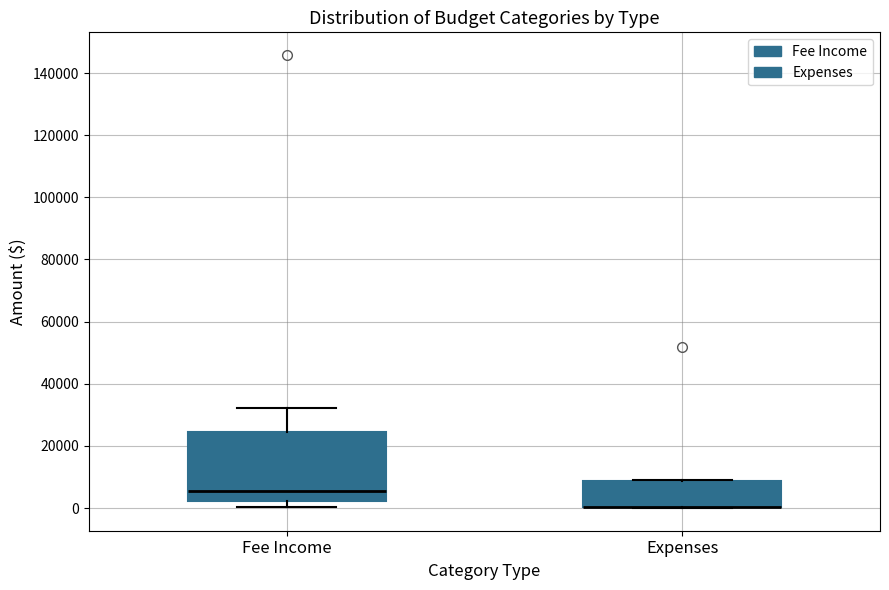

Comparing the boxes themselves (not the whiskers), which one is the tallest?

Fee Income